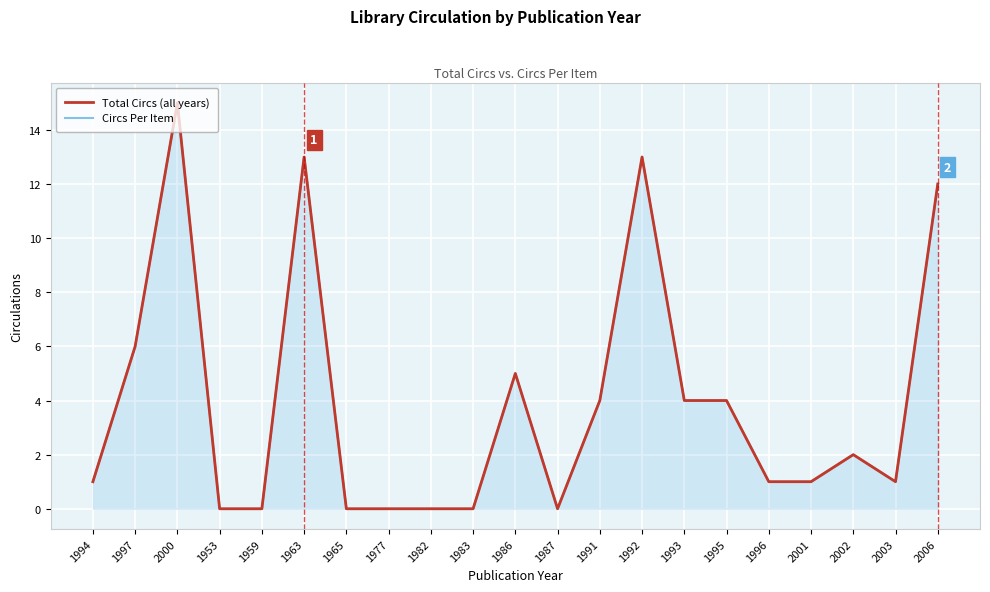

At which category does the chart reach its minimum across all series?

1953